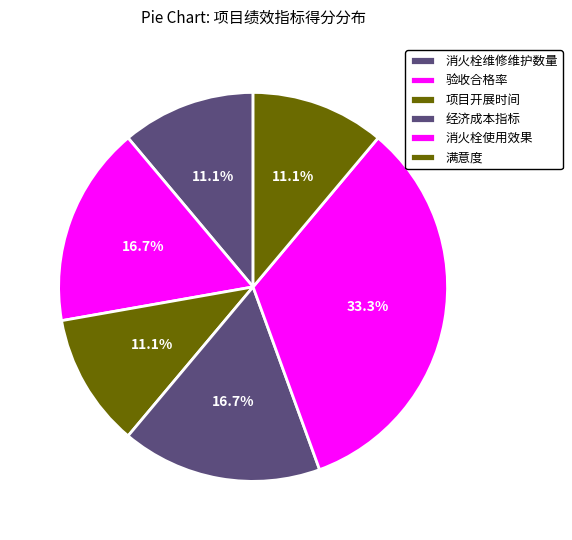

Does 消火栓维修维护数量 represent more than half of the total?

No